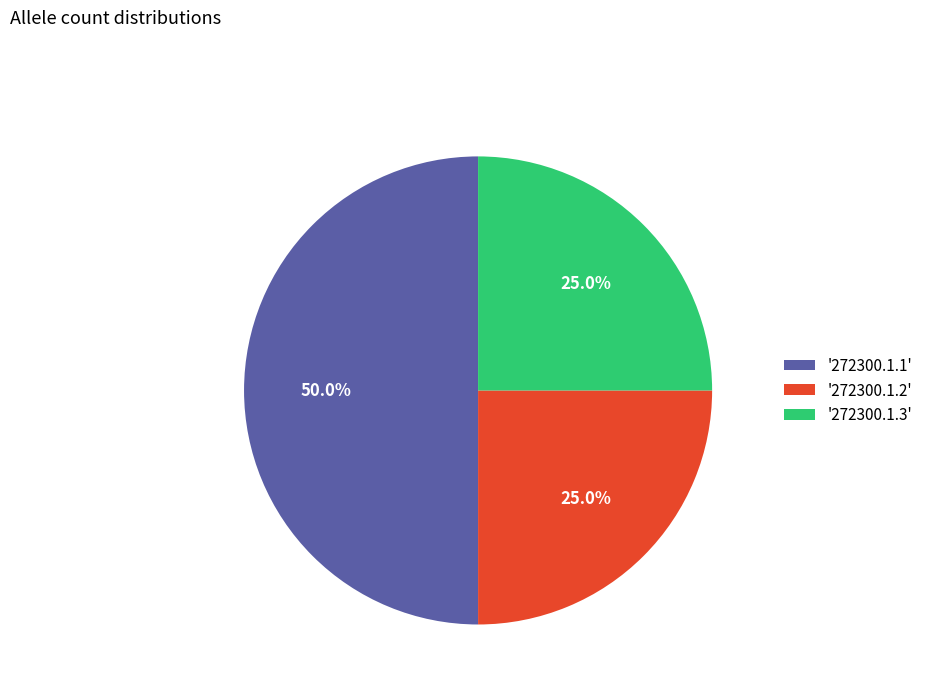

Which category has the biggest portion of the pie?

'272300.1.1'